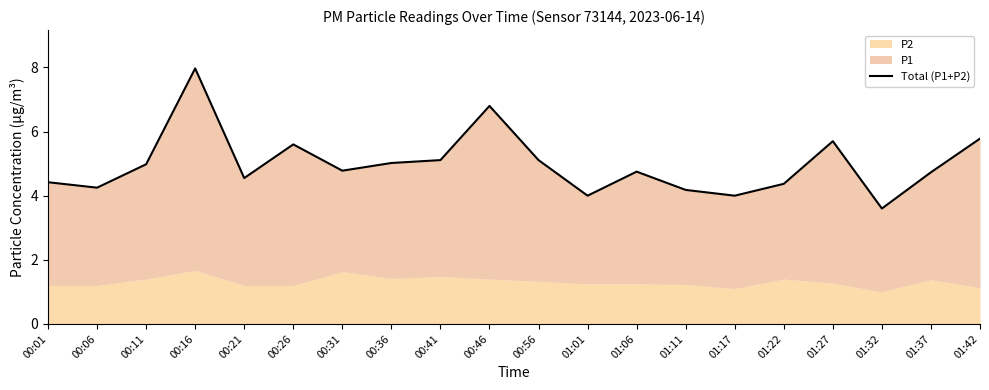

Rank the categories by value from highest to lowest.

00:16, 00:46, 01:42, 01:27, 00:26, 00:41, 00:56, 00:36, 00:11, 00:31, 01:06, 01:37, 00:21, 00:01, 01:22, 00:06, 01:11, 01:01, 01:17, 01:32